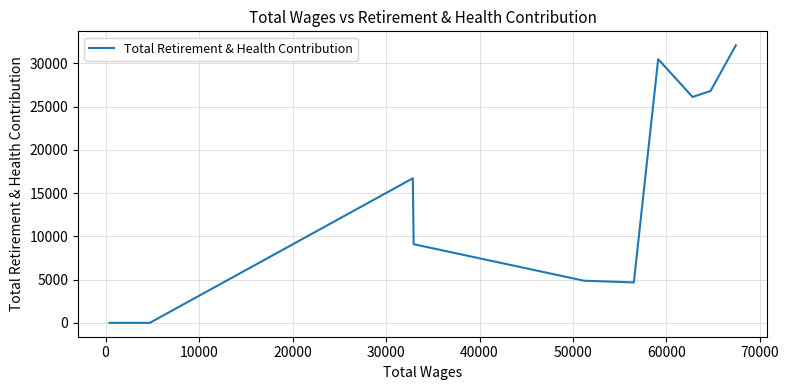

True or false: the data has more than 0 interior local peaks.

True